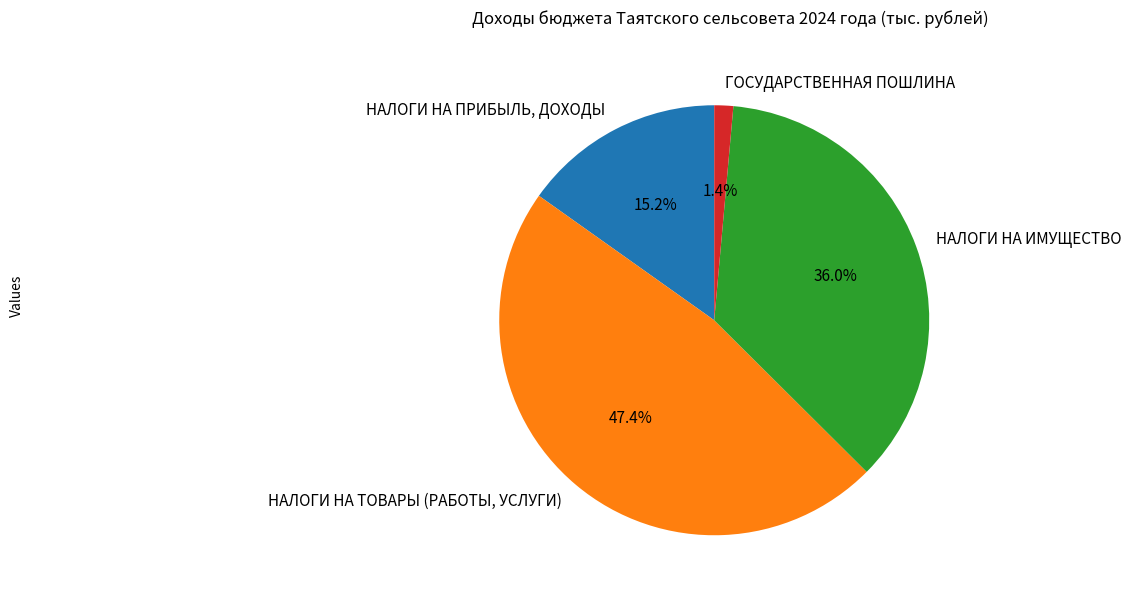

Does any single category account for the majority?

No